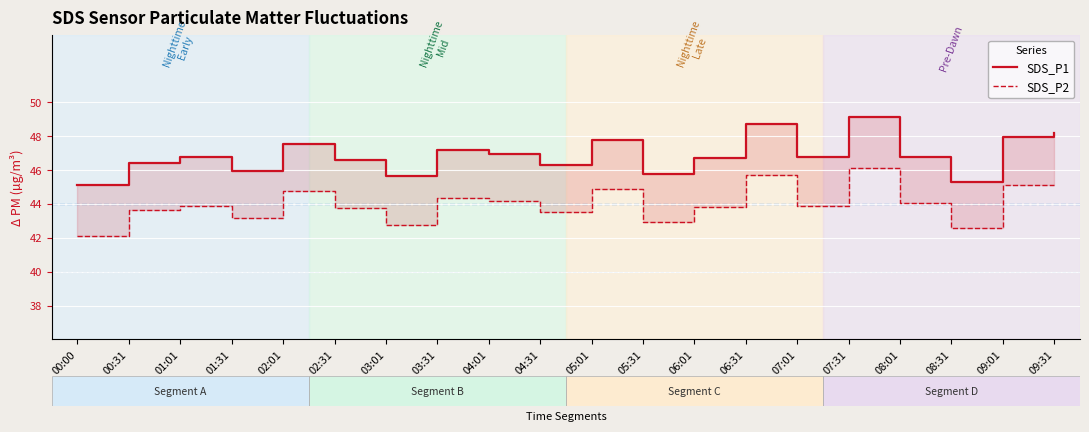

Which series has the widest spread of values?

SDS_P1